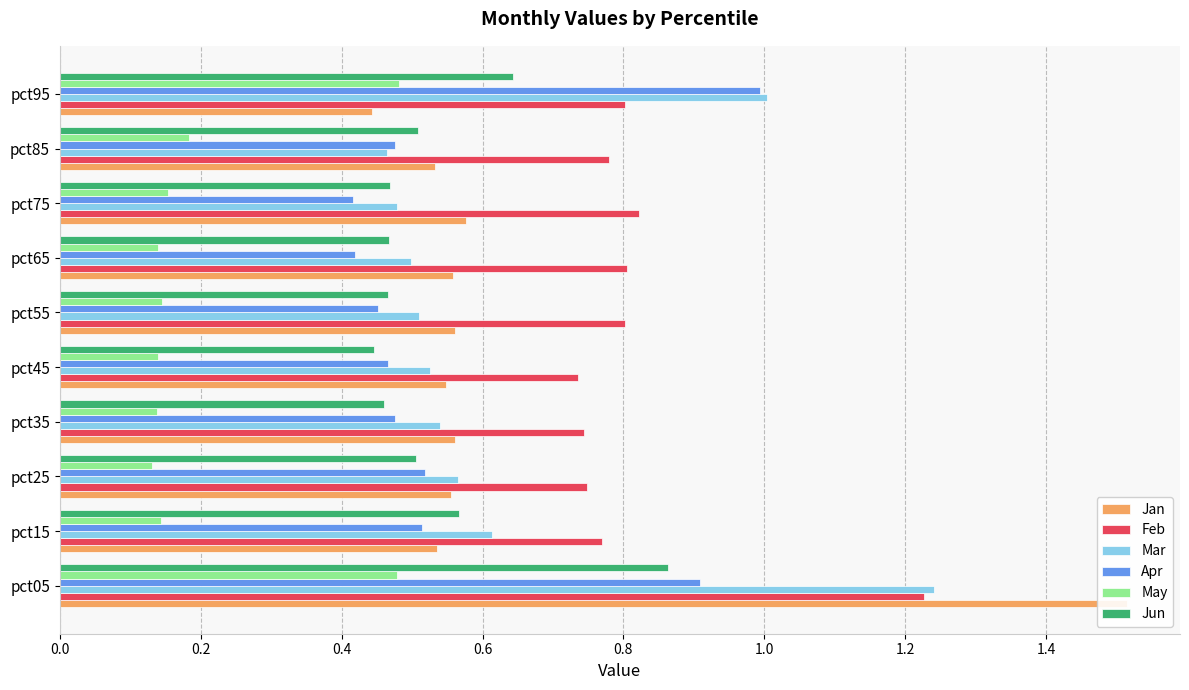

Is the value of Apr at pct45 greater than the value of Mar at pct35?

No